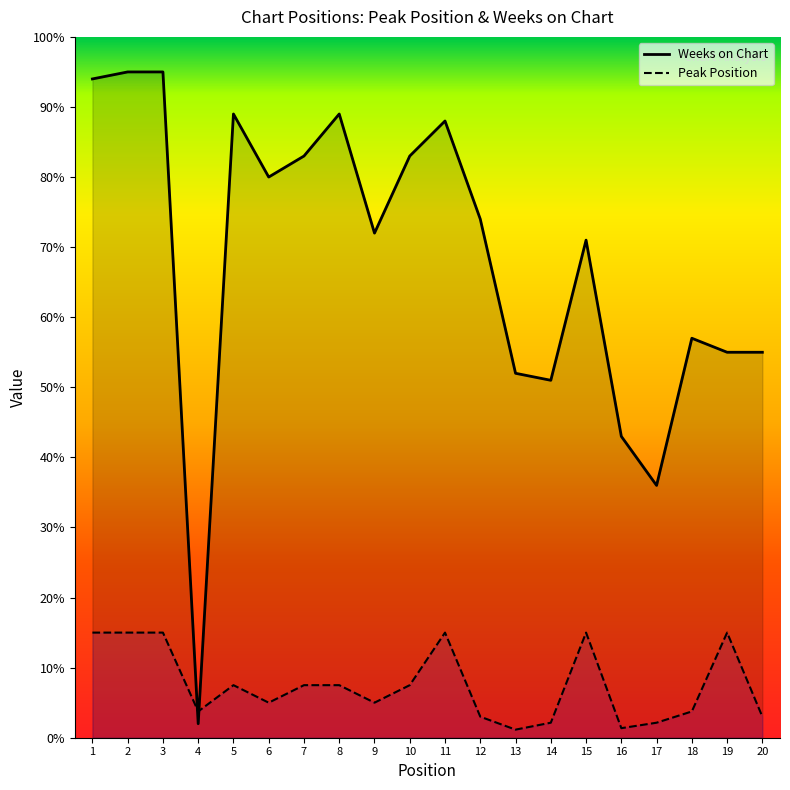

What is the change in value from 5 to 12?

-15